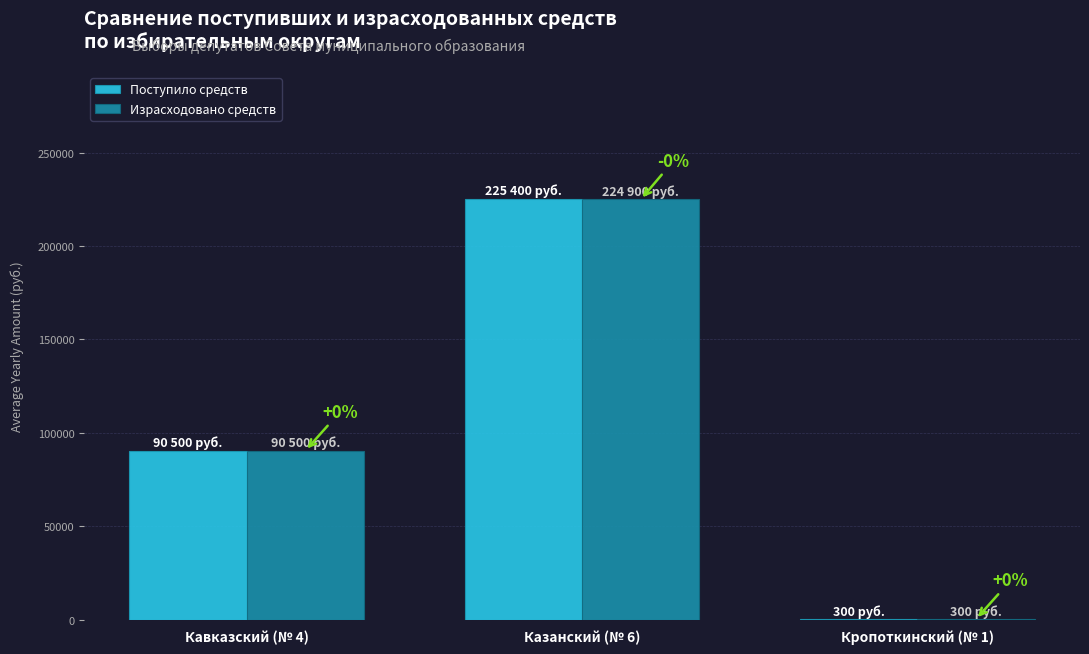

List the series in order of their overall mean, highest first.

Поступило средств, Израсходовано средств